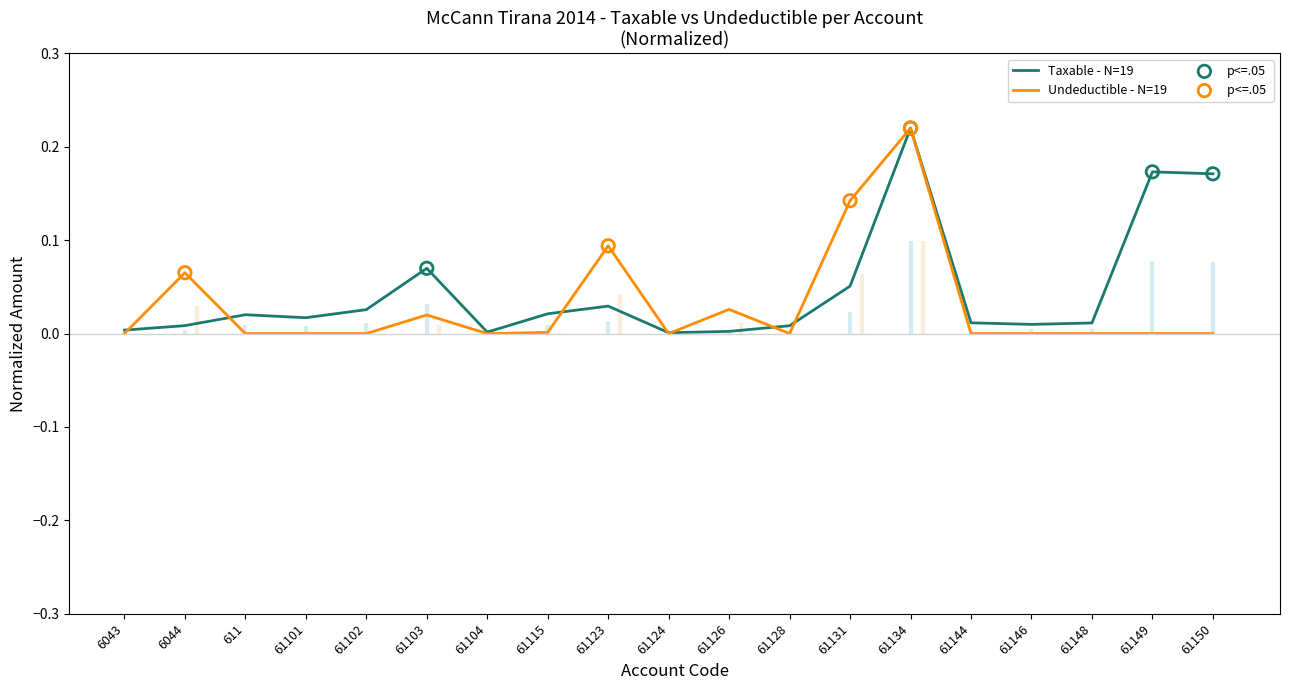

Is the value of Taxable at 61146 greater than the value of Undeductible at 61149?

Yes